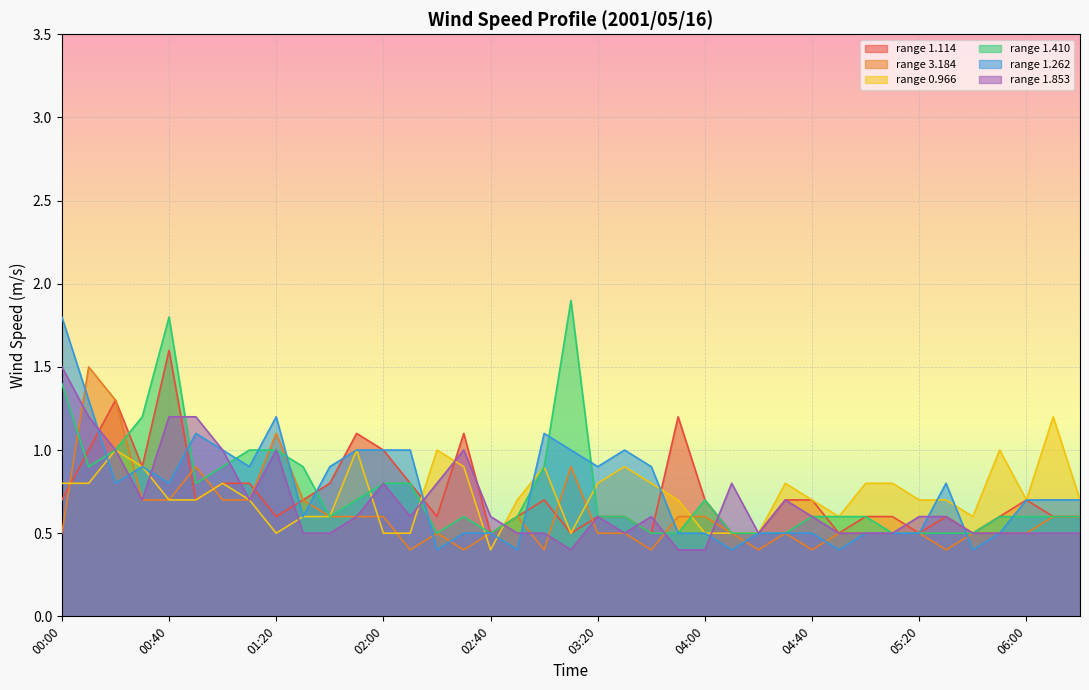

Which category has the lowest value in the 3.184 series?

02:10